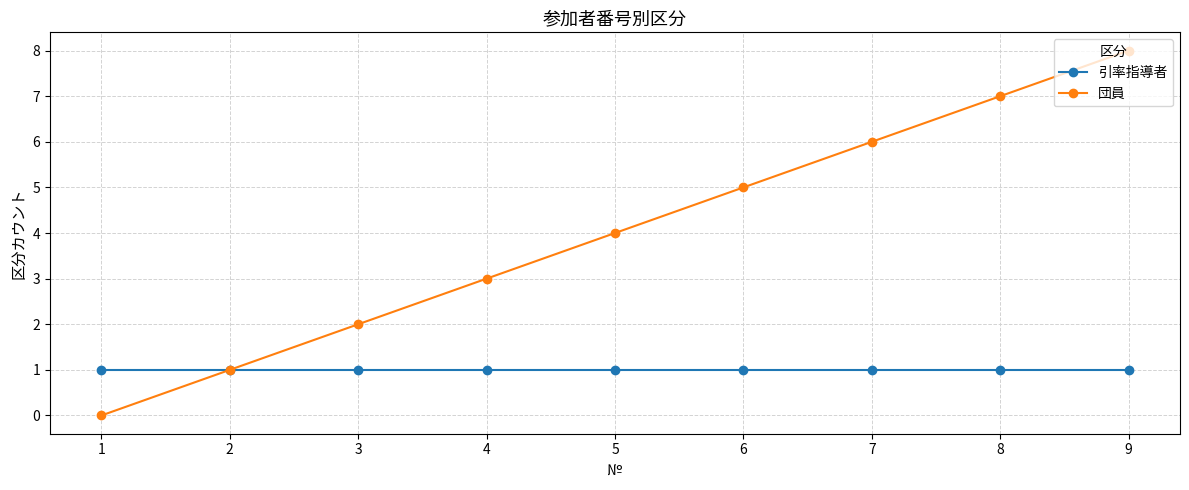

Is the value of 団員 at 3 greater than the value of 引率指導者 at 9?

Yes